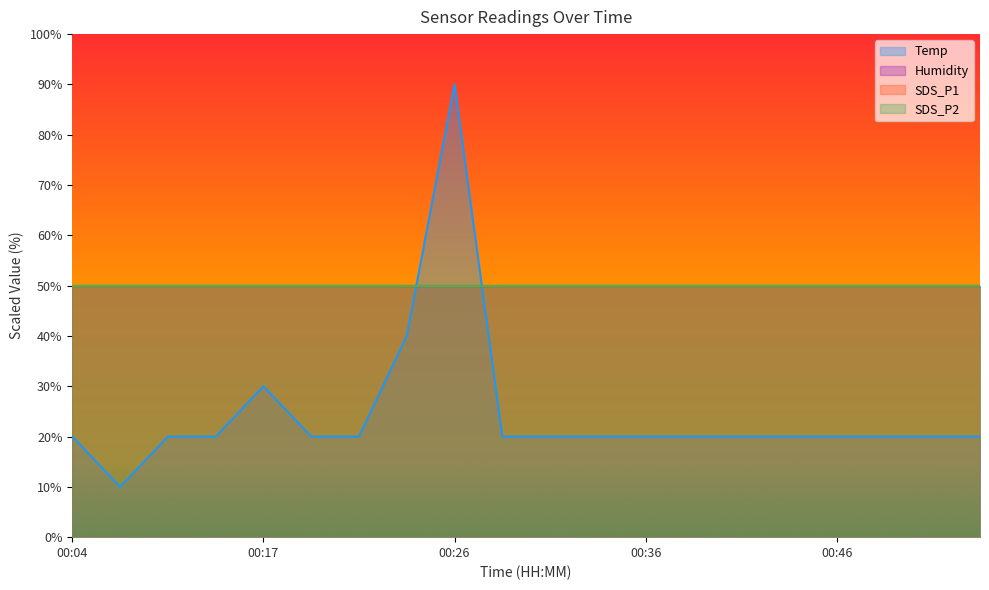

True or false: SDS_P2 and Temp intersect in this chart.

False